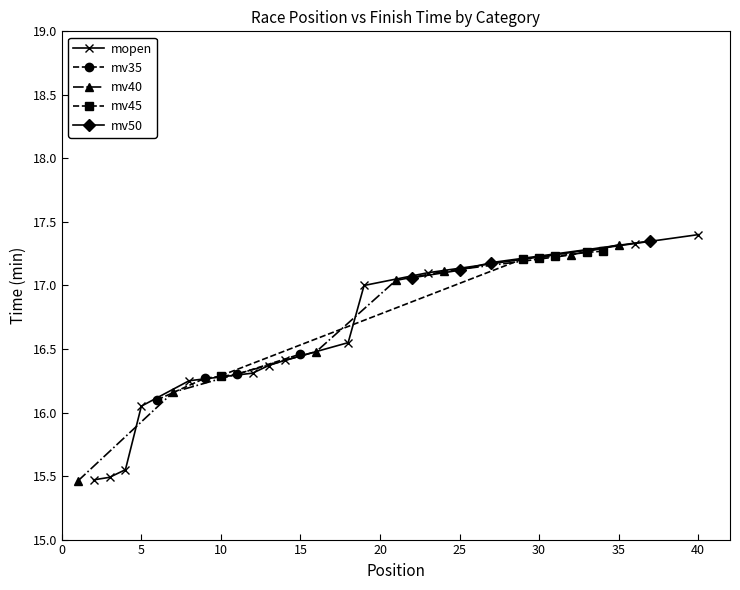

Where does the mopen series first go above 16?

5